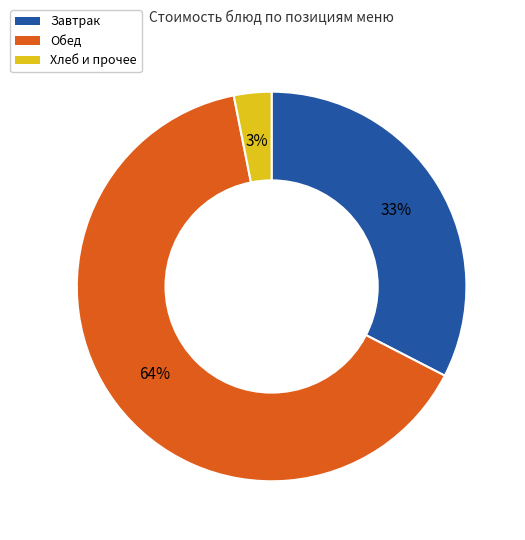

Which category has the smallest portion of the pie?

Хлеб и прочее